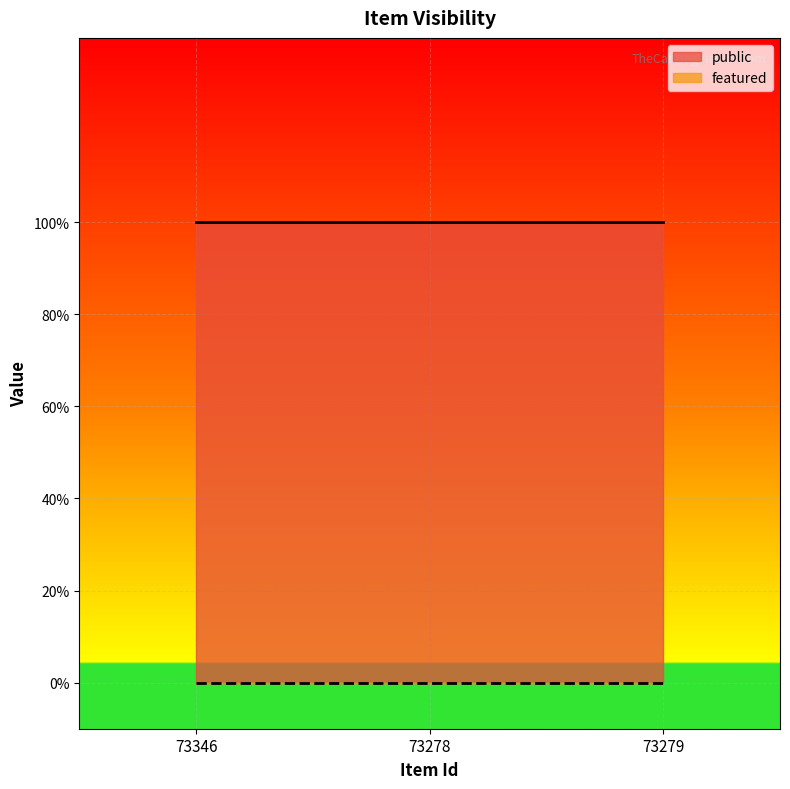

The value of public at 73278 is 1. True or false?

True